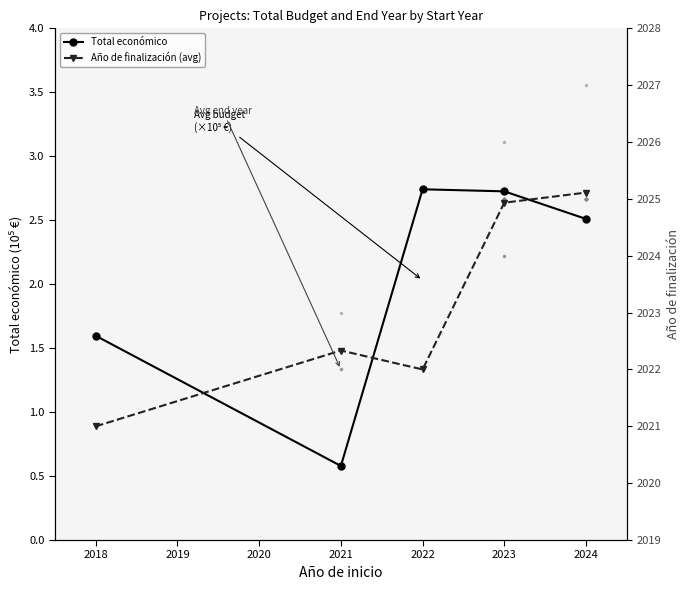

Reading right to left, transcribe all the data shown in this chart.

Total económico: 2.5	2.7	2.7	0.6	1.6
Año de finalización (avg): 2025.1	2024.9	2022.0	2022.3	2021.0